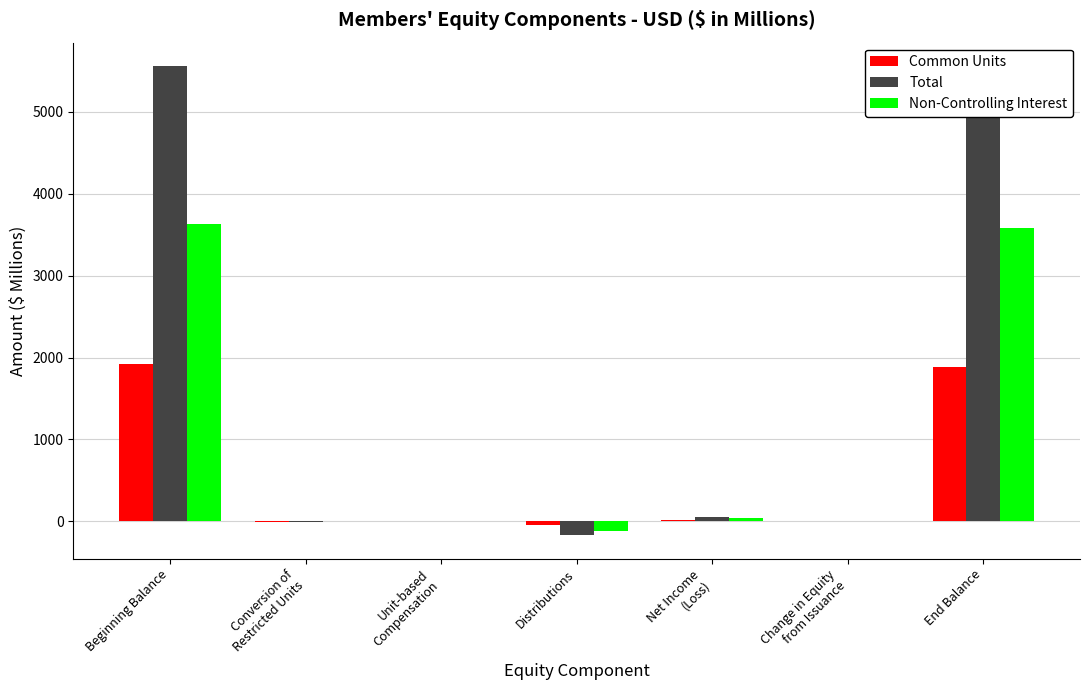

True or false: Common Units has a value of -47.5 at Distributions.

True